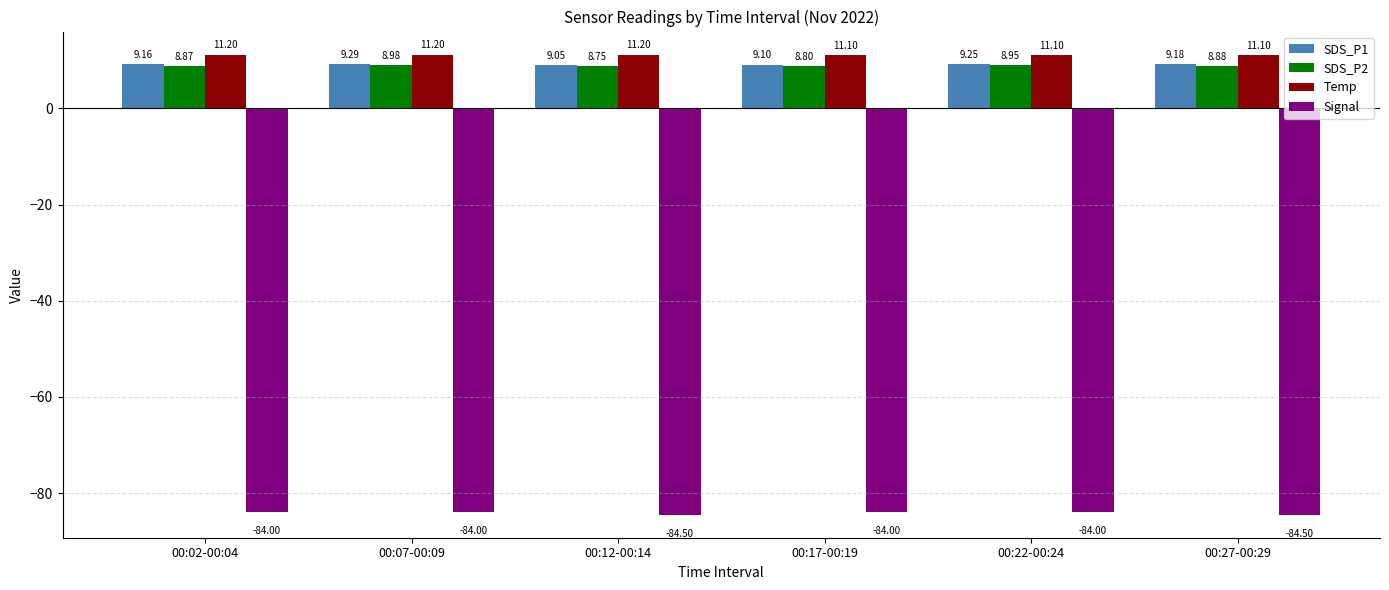

How many Signal values are between -84 and -83?

4